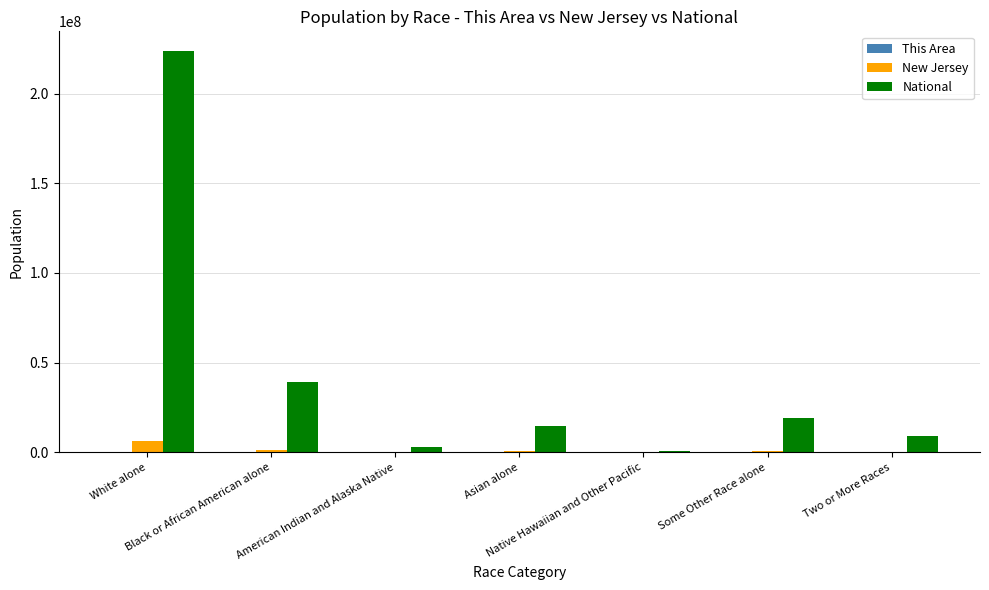

How many groups of bars are there?

7